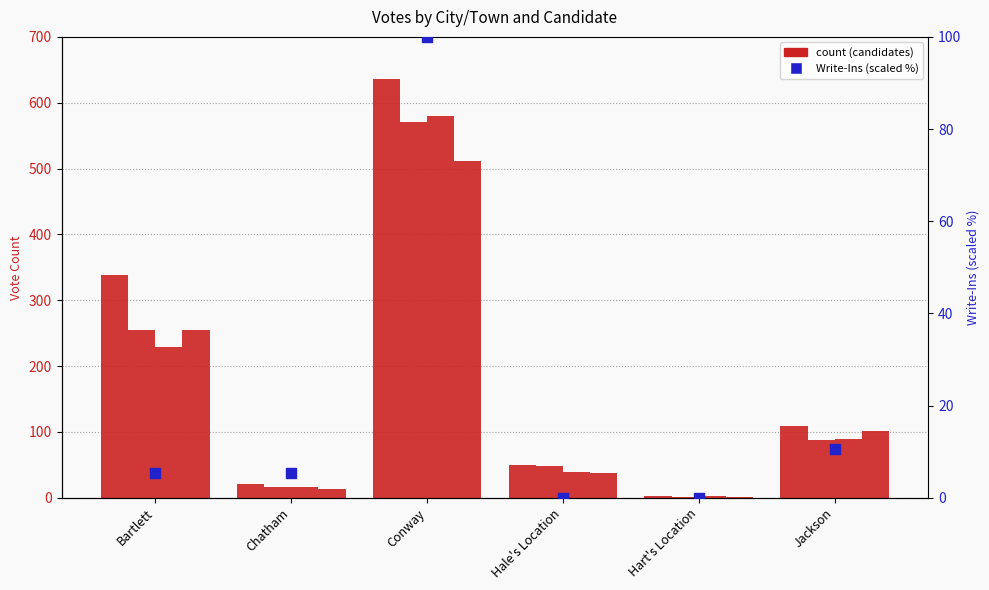

Which series contains the lowest Y value?

Write-Ins (scaled %)